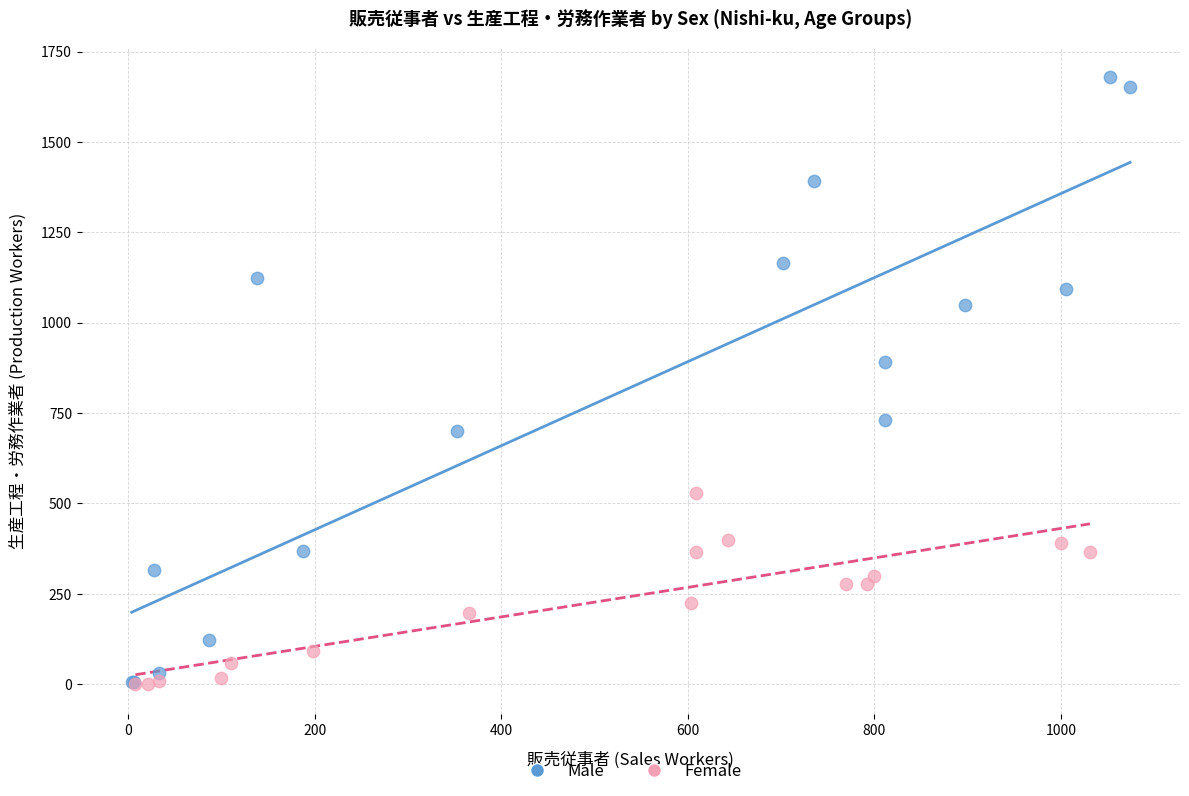

Which series has the largest Y range (max minus min)?

Male